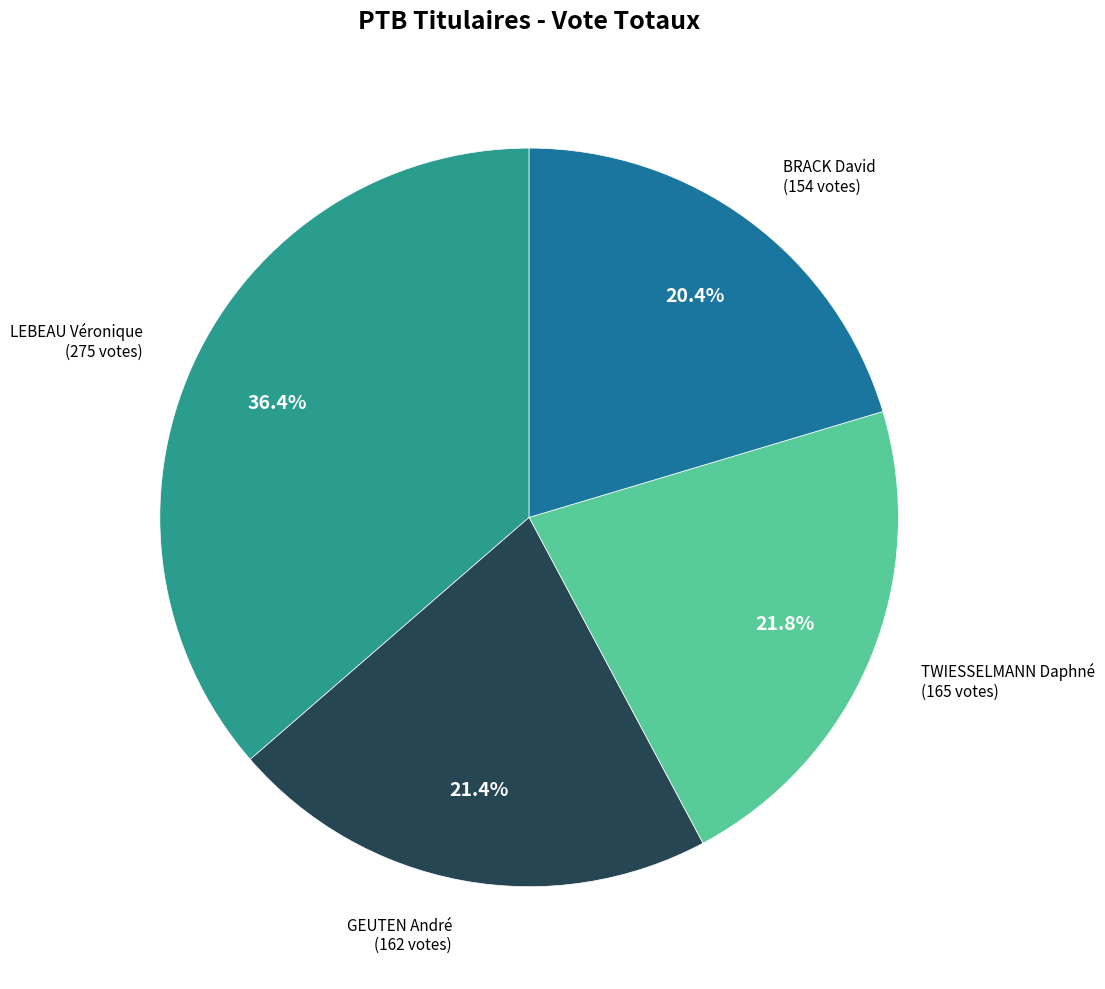

Does any single category account for the majority?

No